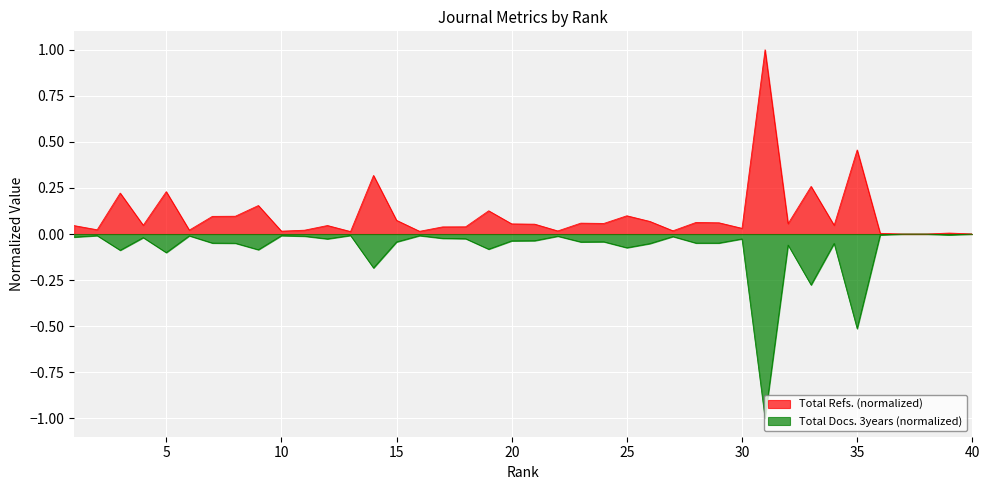

True or false: Total Refs. and Total Docs. (3years) cross at least once.

False